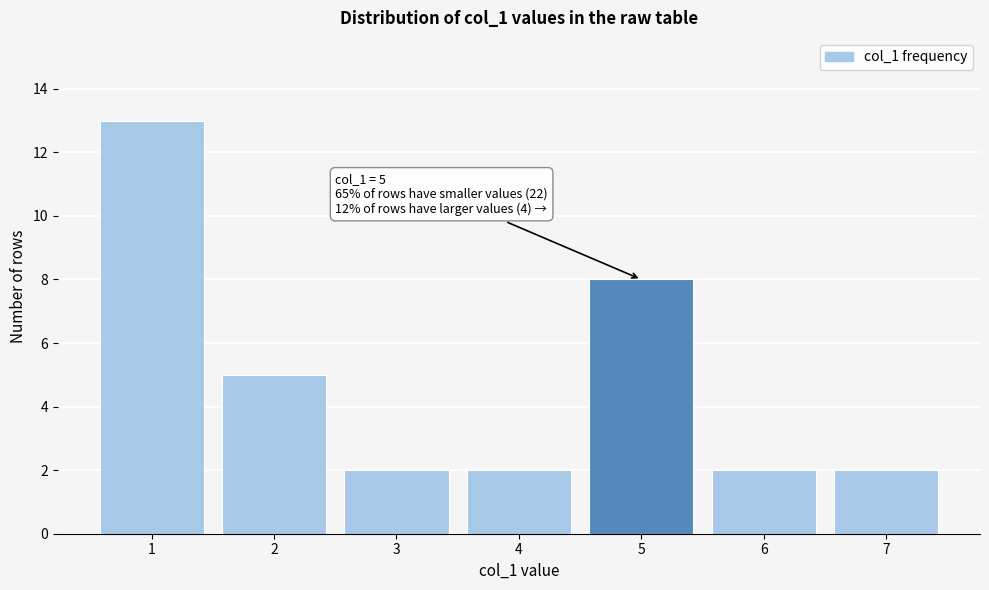

Reading left to right, transcribe all the data shown in this chart.

13	5	2	2	8	2	2